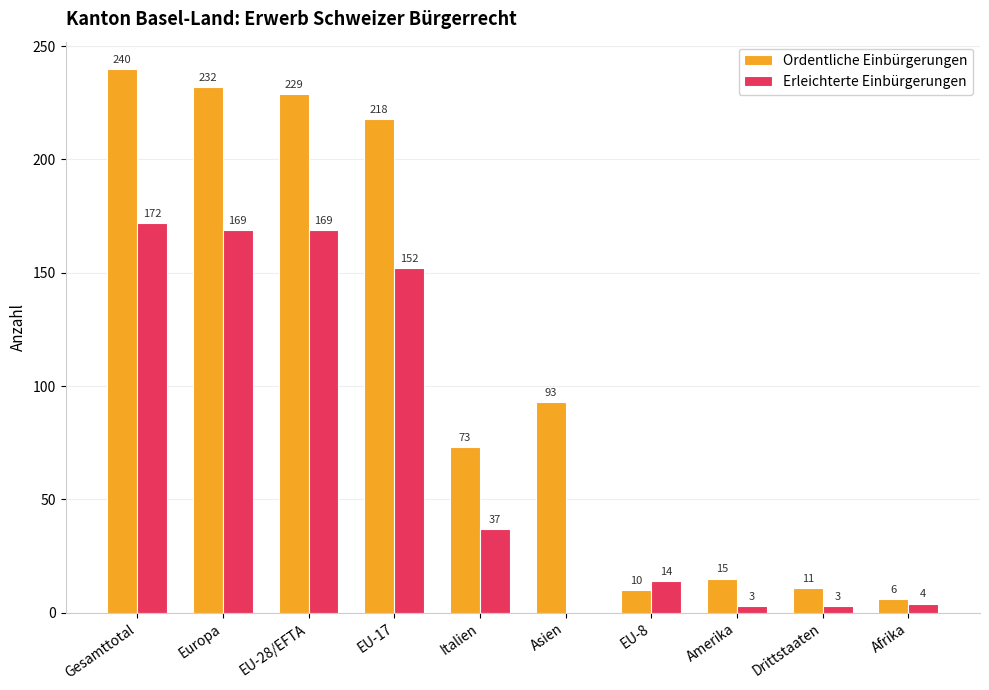

What is the sum of the Erleichterte Einbürgerungen values at Amerika and Afrika?

7